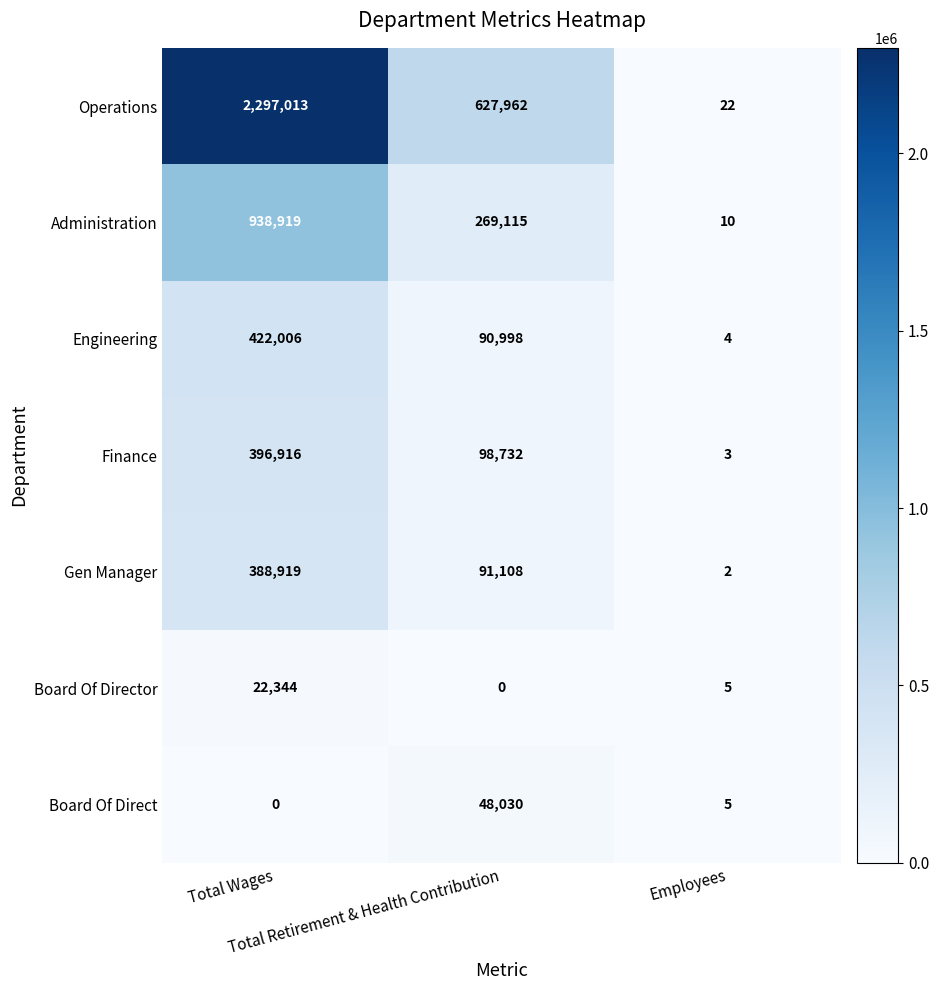

What is the sum of all Operations values?

2924997